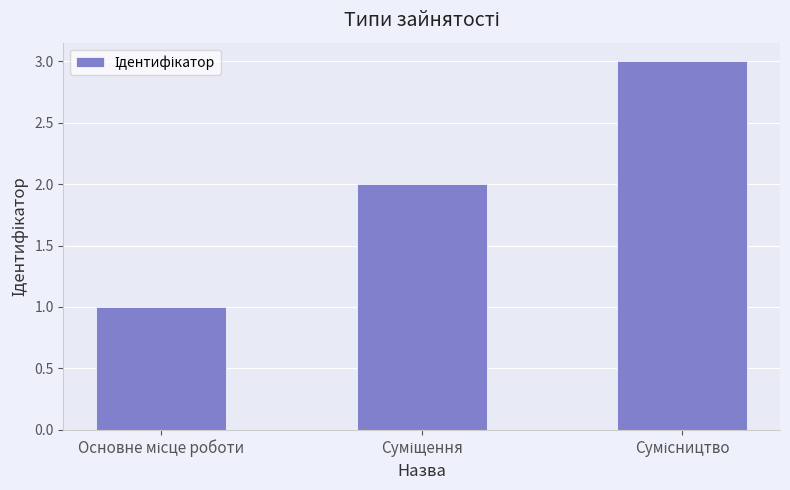

How many distinct data groups are displayed?

1